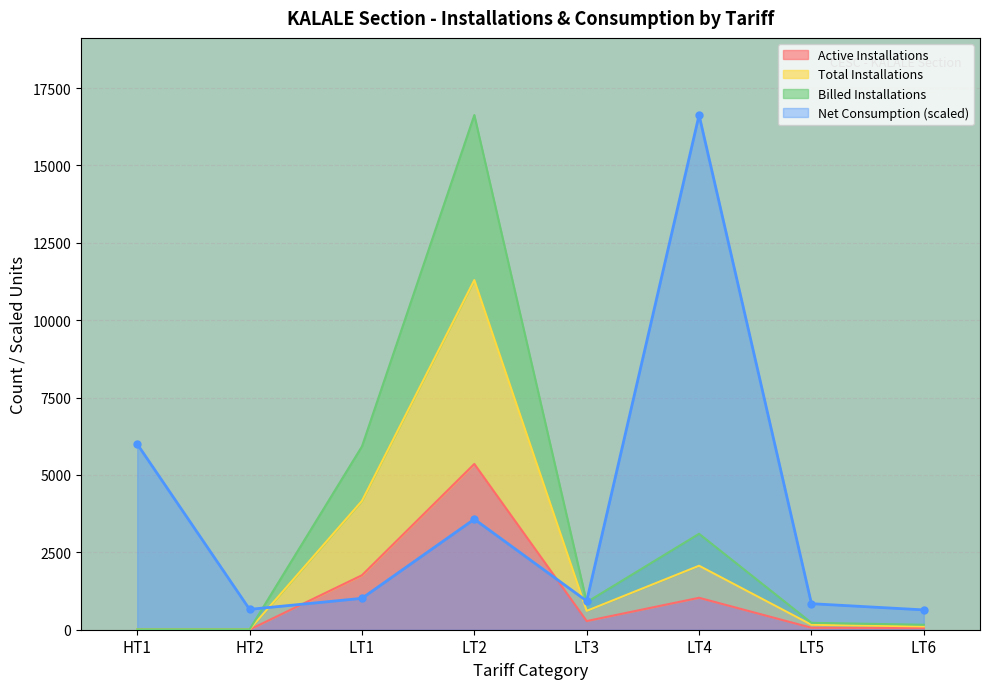

What is the difference between the maximum and minimum values in the Billed Installations series?

16614.0